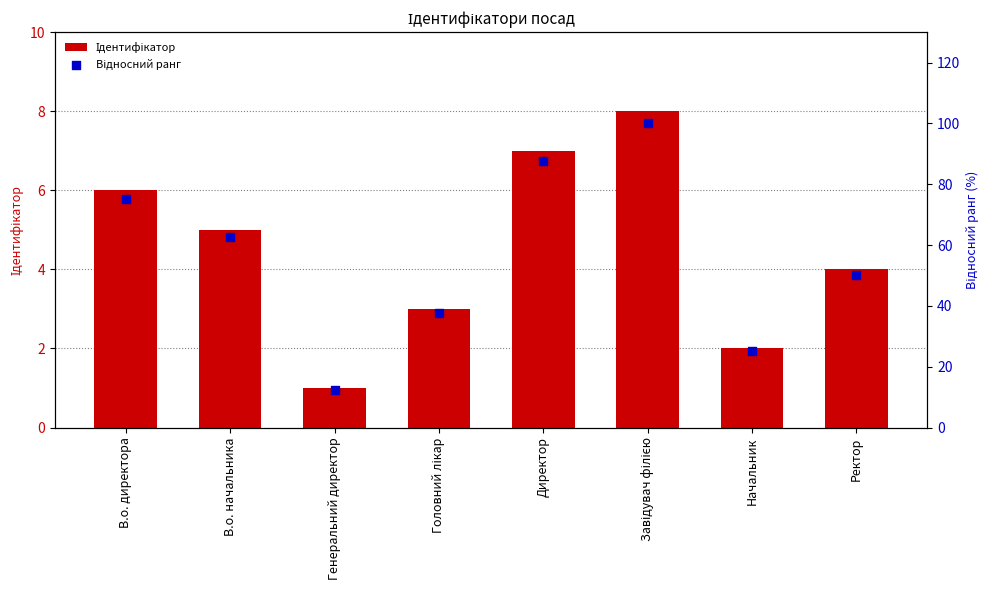

Which series contains the lowest Y value?

Ідентифікатор